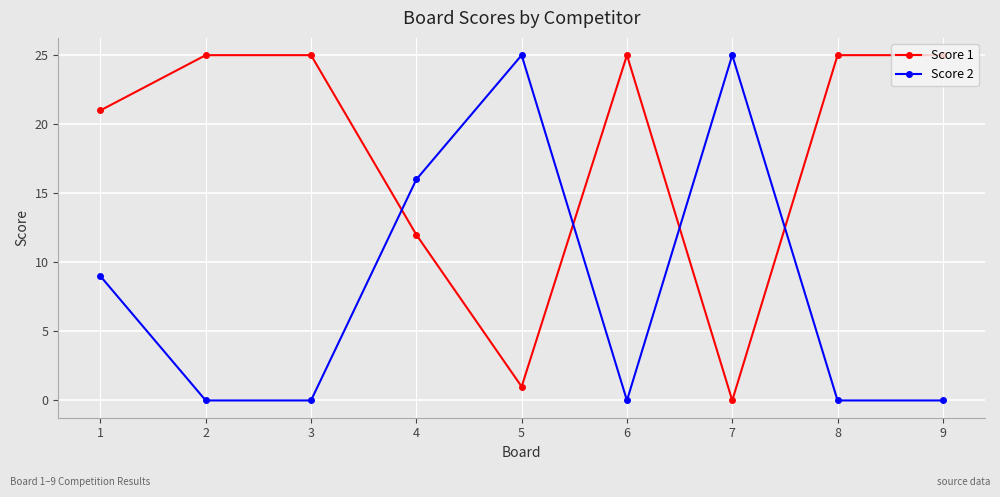

What is the greatest value displayed?

25